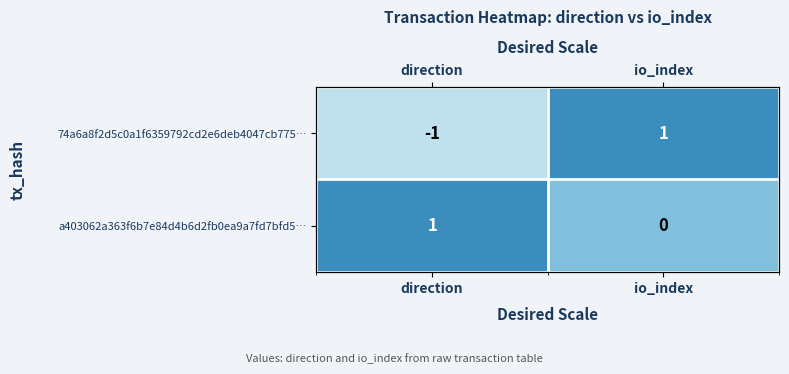

How many values in the 74a6a8f2d5c0a1f6359792cd2e6deb4047cb775… series are below 1?

1